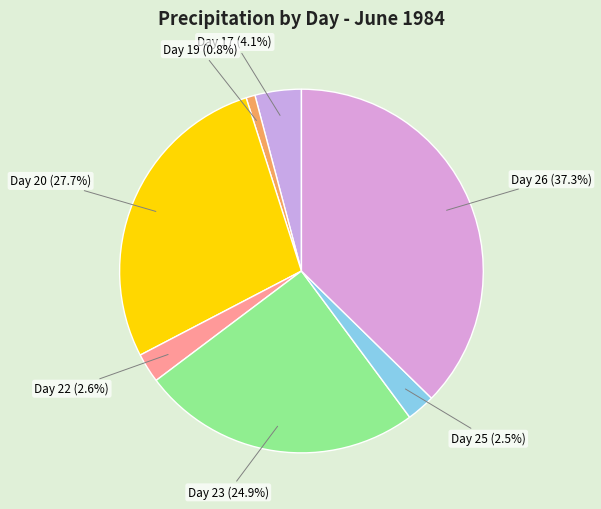

Count the number of slices in the pie.

7